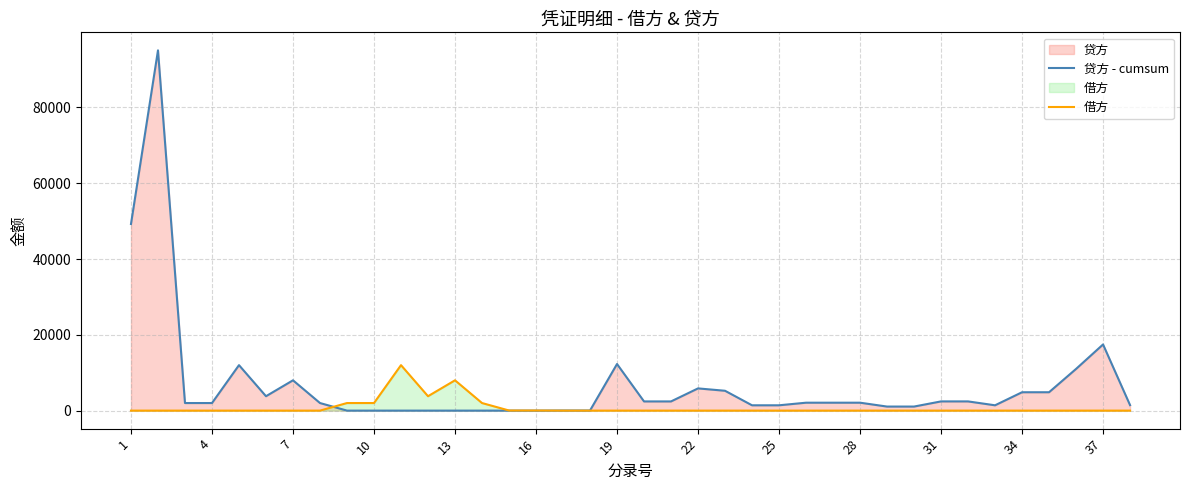

True or false: 借方 has more than 1 interior local peaks.

True